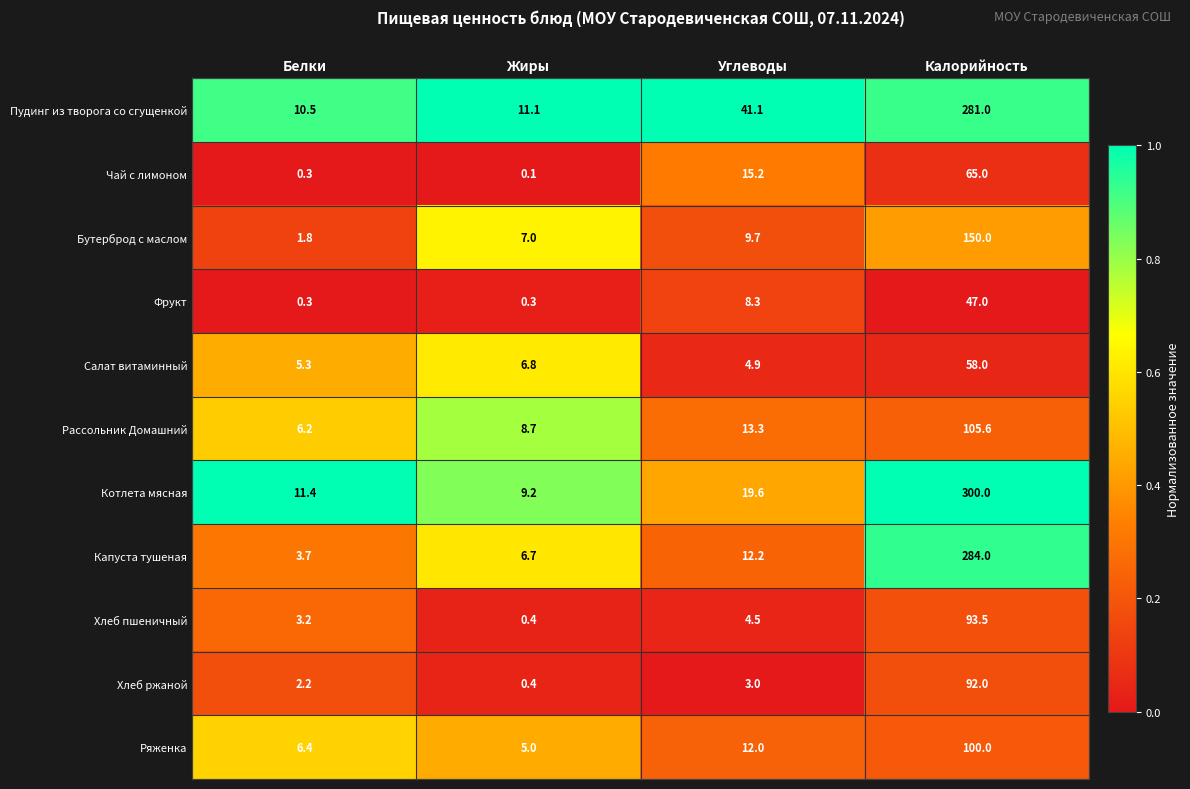

Rank the series by their maximum value, from lowest to highest.

Фрукт, Салат витаминный, Чай с лимоном, Хлеб ржаной, Хлеб пшеничный, Ряженка, Рассольник Домашний, Бутерброд с маслом, Пудинг из творога со сгущенкой, Капуста тушеная, Котлета мясная